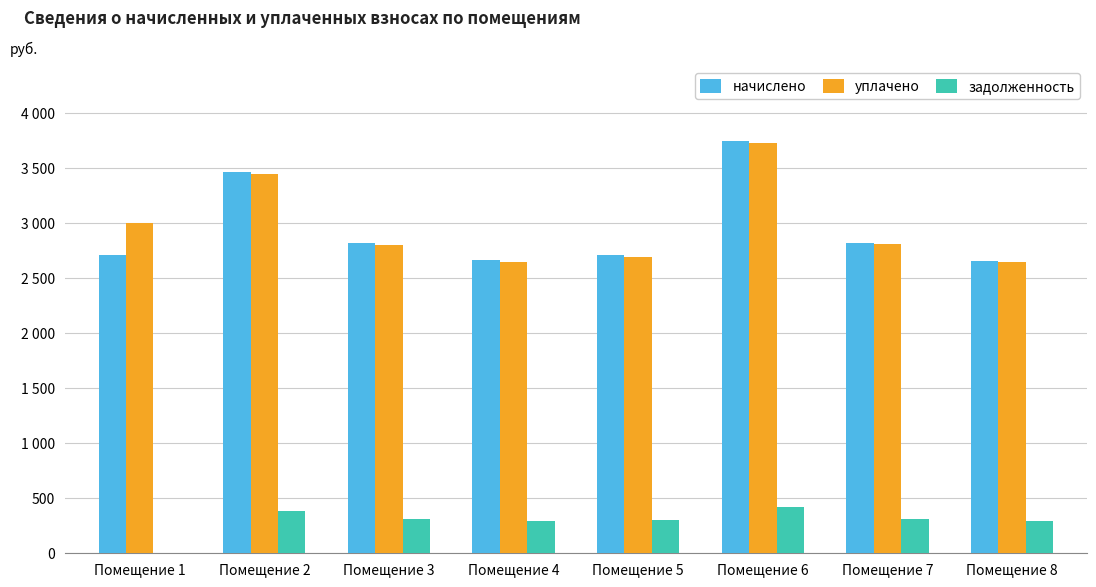

The value of уплачено at Помещение 1 is 1237.7. True or false?

False